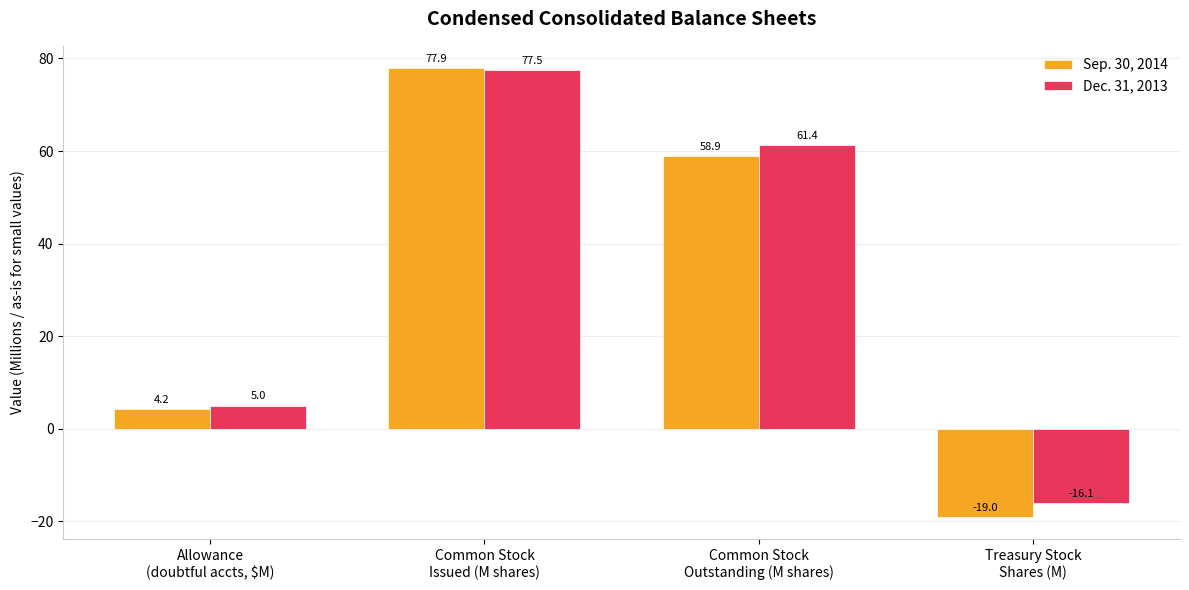

At Treasury Stock
Shares (M), list the series in order from smallest to largest.

Sep. 30, 2014, Dec. 31, 2013